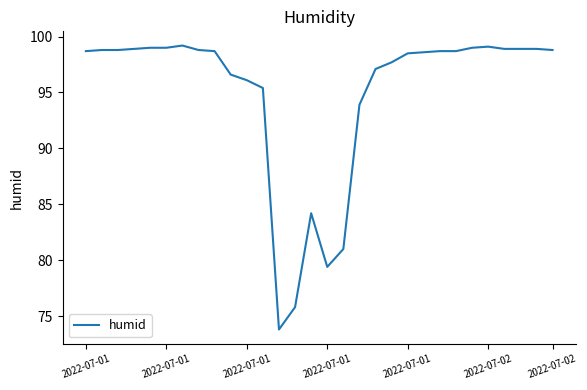

What is the greatest value displayed?

99.2